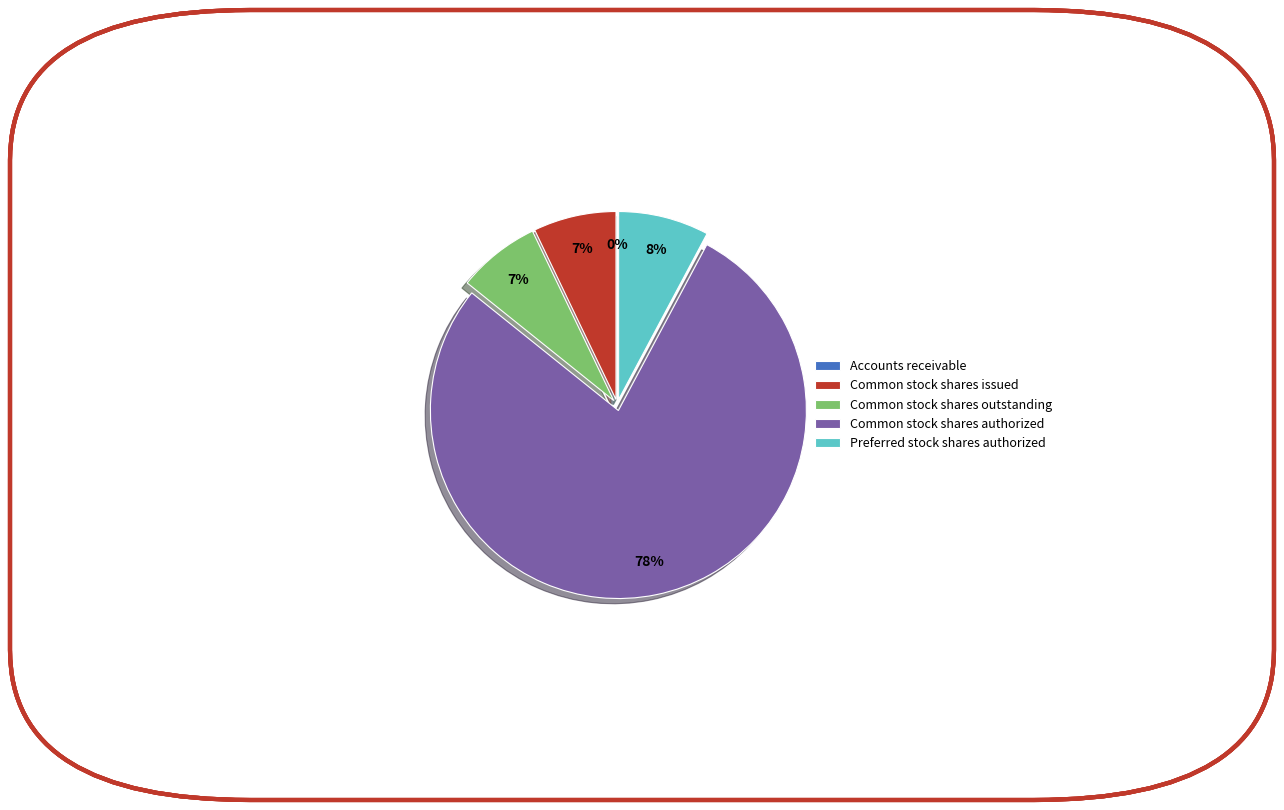

To the nearest percent, what portion does Common stock shares authorized represent?

78%